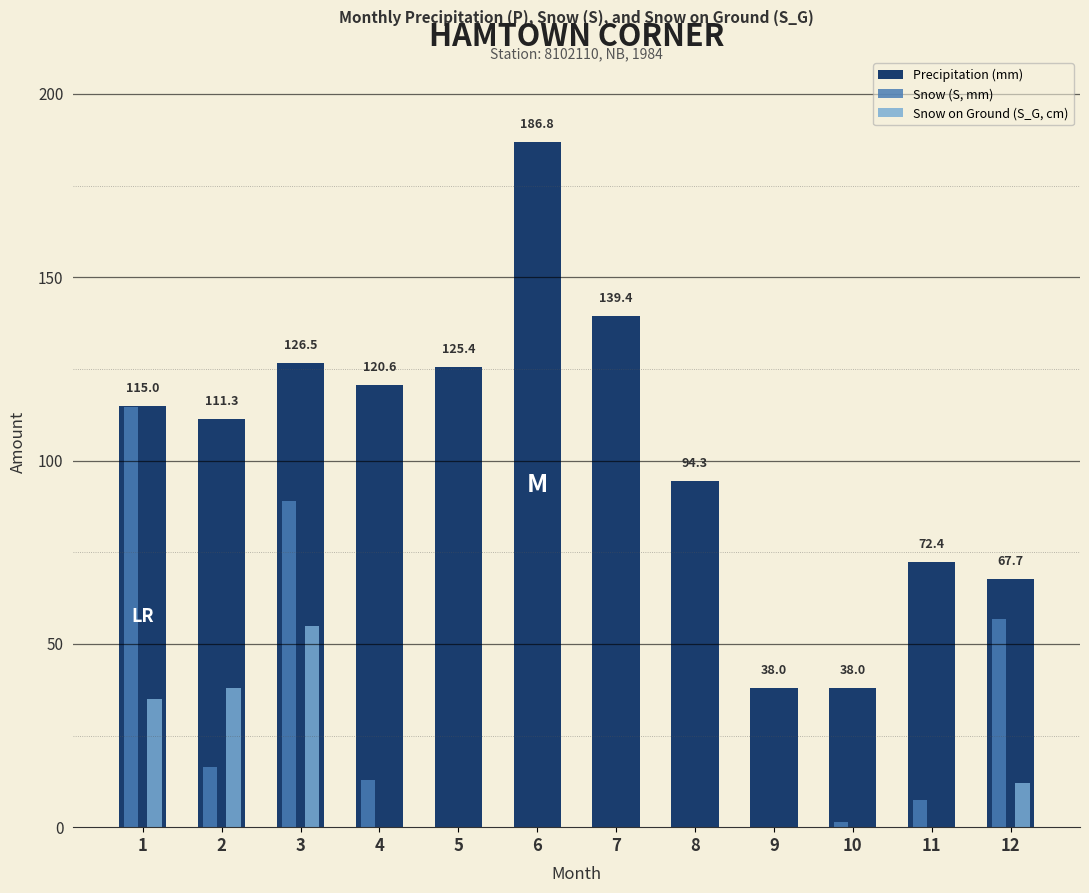

At which category is the sum across all series the highest?

3